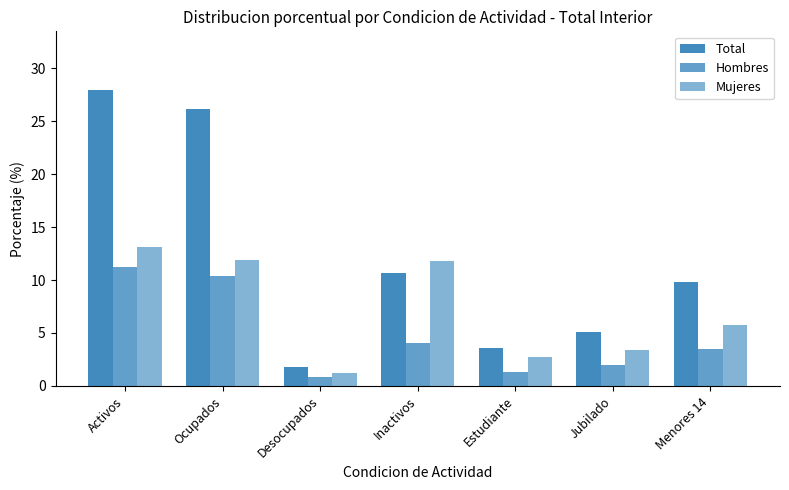

Reading left to right, transcribe all the data shown in this chart.

Total: Activos=27.9	Ocupados=26.1	Desocupados=1.8	Inactivos=10.7	Estudiante=3.6	Jubilado=5.1	Menores 14=9.8
Hombres: Activos=11.2	Ocupados=10.4	Desocupados=0.8	Inactivos=4.1	Estudiante=1.3	Jubilado=2.0	Menores 14=3.5
Mujeres: Activos=13.1	Ocupados=11.9	Desocupados=1.2	Inactivos=11.8	Estudiante=2.7	Jubilado=3.4	Menores 14=5.8